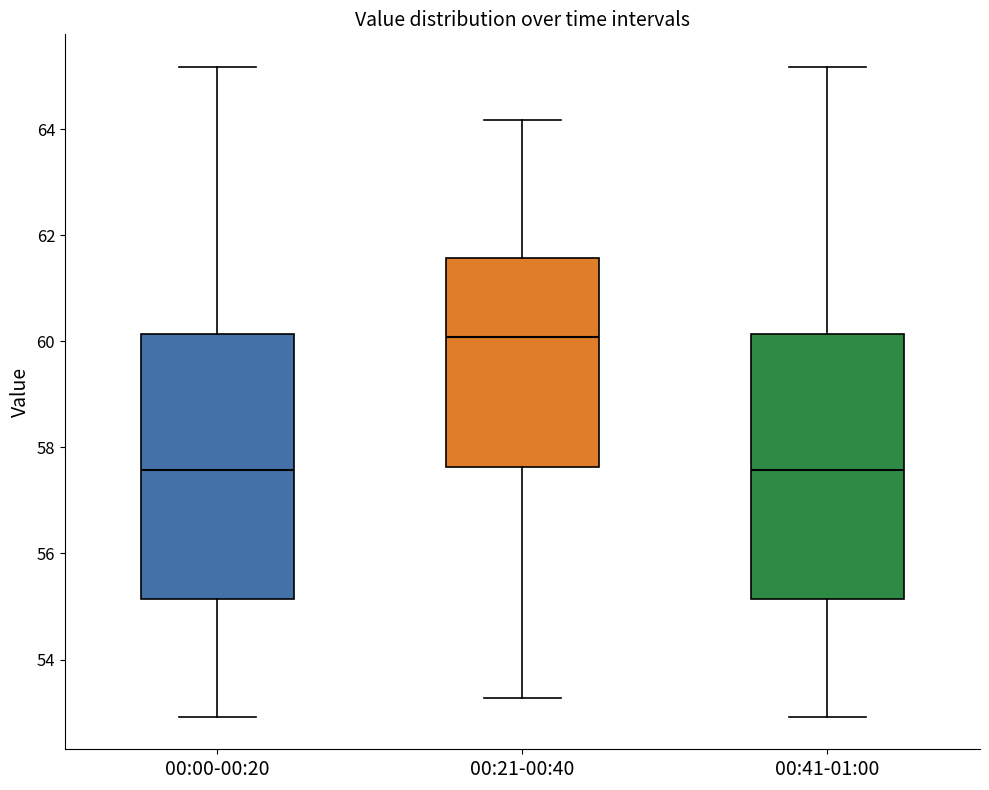

Reading left to right, transcribe this box plot: for each box, give where its median line is, the range the box spans, and where its two whiskers end, as read against the y-axis. The values are not printed on the chart, so give them approximately, as read against the axis.

00:00-00:20: median 57.6, box 55.2 to 60.2, whiskers 53.0 to 65.2
00:21-00:40: median 60.0, box 57.6 to 61.6, whiskers 53.2 to 64.2
00:41-01:00: median 57.6, box 55.2 to 60.2, whiskers 53.0 to 65.2